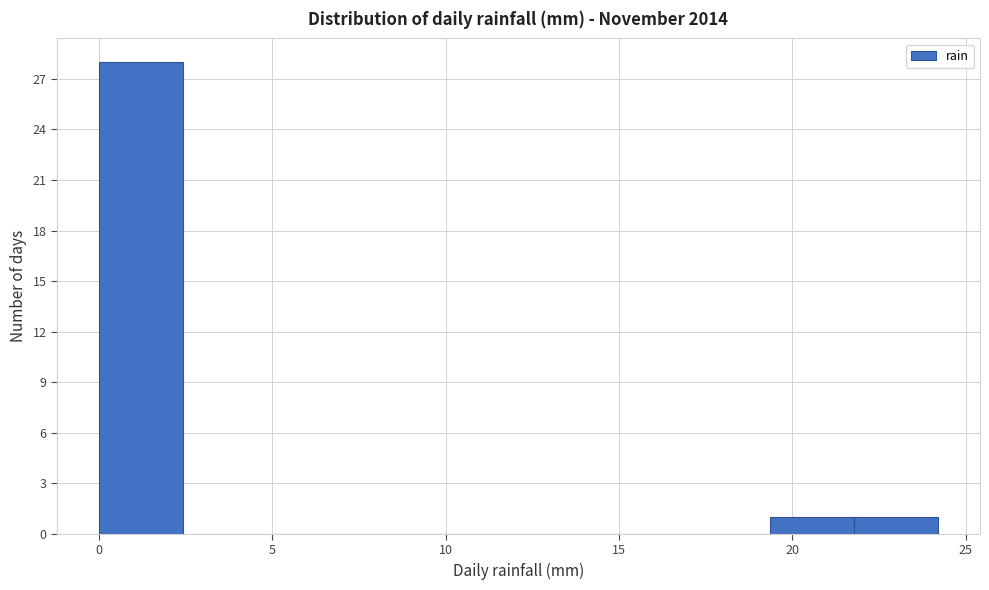

Reading left to right, list every bar in this chart as the range it spans on the x-axis followed by its height. Neither the bar edges nor the heights are printed on the chart, so give them approximately, as read against the axes.

0.0 to 2.5: 28
2.5 to 5.0: 0
5.0 to 7.5: 0
7.5 to 9.5: 0
9.5 to 12.0: 0
12.0 to 14.5: 0
14.5 to 17.0: 0
17.0 to 19.5: 0
19.5 to 22.0: 1
22.0 to 24.0: 1